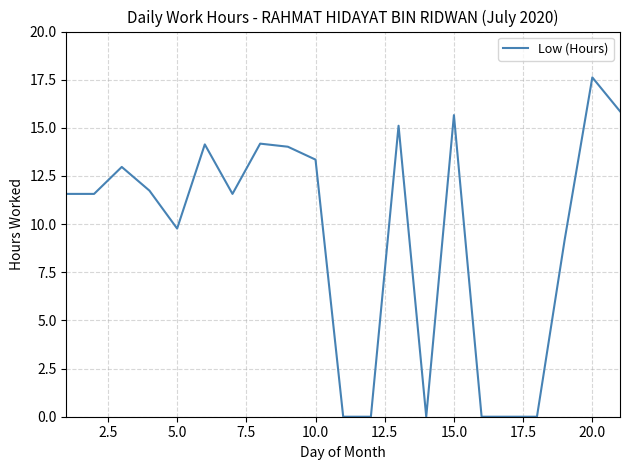

What is the difference between the maximum and minimum values?

17.6